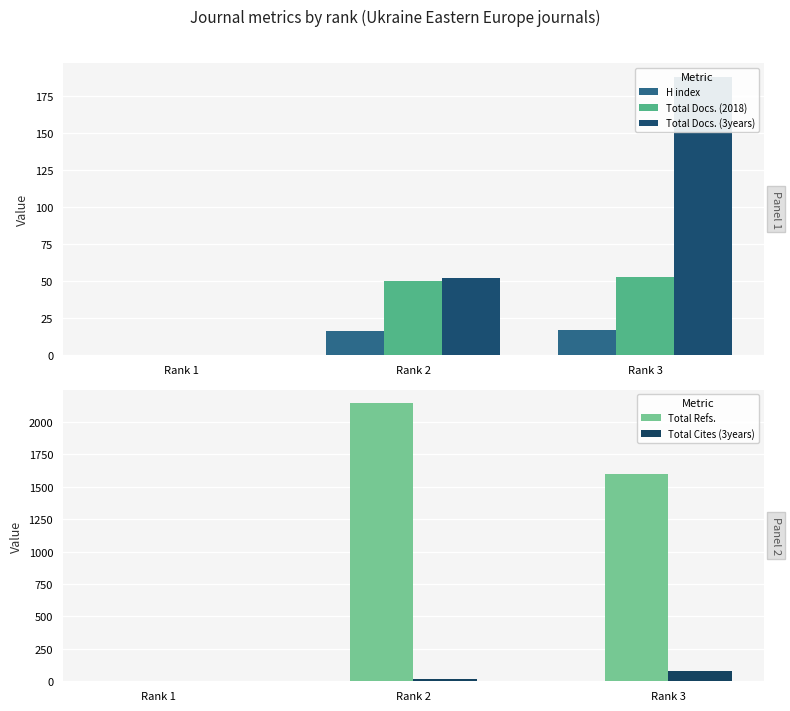

What is the difference between the second highest and minimum values in the Total Cites (3years) series?

21